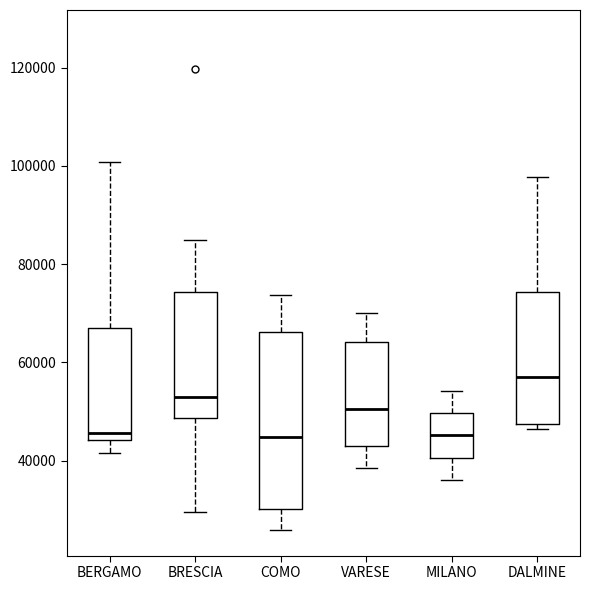

Reading left to right, read every box against the y-axis: the position of its median line, the range the box covers, and the ends of its whiskers. The values are not printed on the chart, so give them approximately, as read against the axis.

BERGAMO: median 46000, box 44000 to 68000, whiskers 42000 to 100000
BRESCIA: median 54000, box 48000 to 74000, whiskers 30000 to 84000
COMO: median 44000, box 30000 to 66000, whiskers 26000 to 74000
VARESE: median 50000, box 44000 to 64000, whiskers 38000 to 70000
MILANO: median 46000, box 40000 to 50000, whiskers 36000 to 54000
DALMINE: median 58000, box 48000 to 74000, whiskers 46000 to 98000